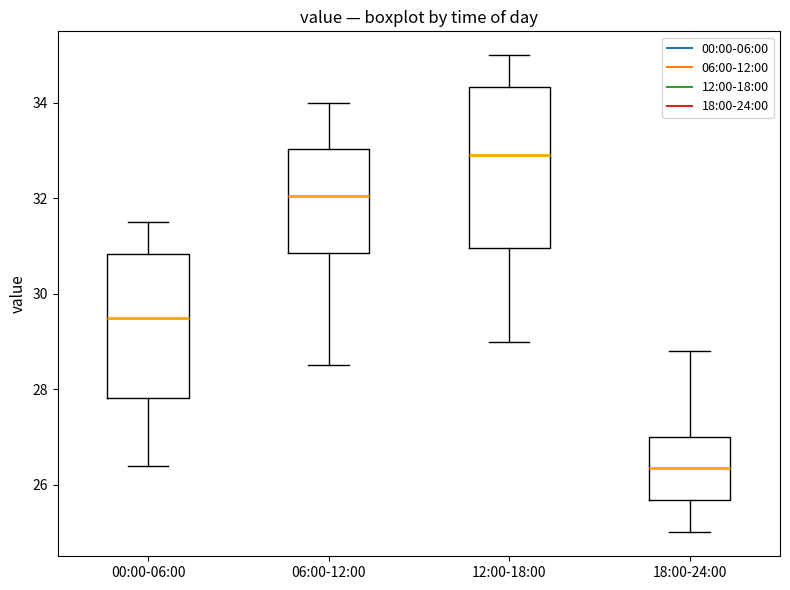

Reading left to right, transcribe this box plot: for each box, give where its median line is, the range the box spans, and where its two whiskers end, as read against the y-axis. The values are not printed on the chart, so give them approximately, as read against the axis.

00:00-06:00: median 29.6, box 27.8 to 30.8, whiskers 26.4 to 31.6
06:00-12:00: median 32.0, box 30.8 to 33.0, whiskers 28.6 to 34.0
12:00-18:00: median 33.0, box 31.0 to 34.4, whiskers 29.0 to 35.0
18:00-24:00: median 26.4, box 25.6 to 27.0, whiskers 25.0 to 28.8